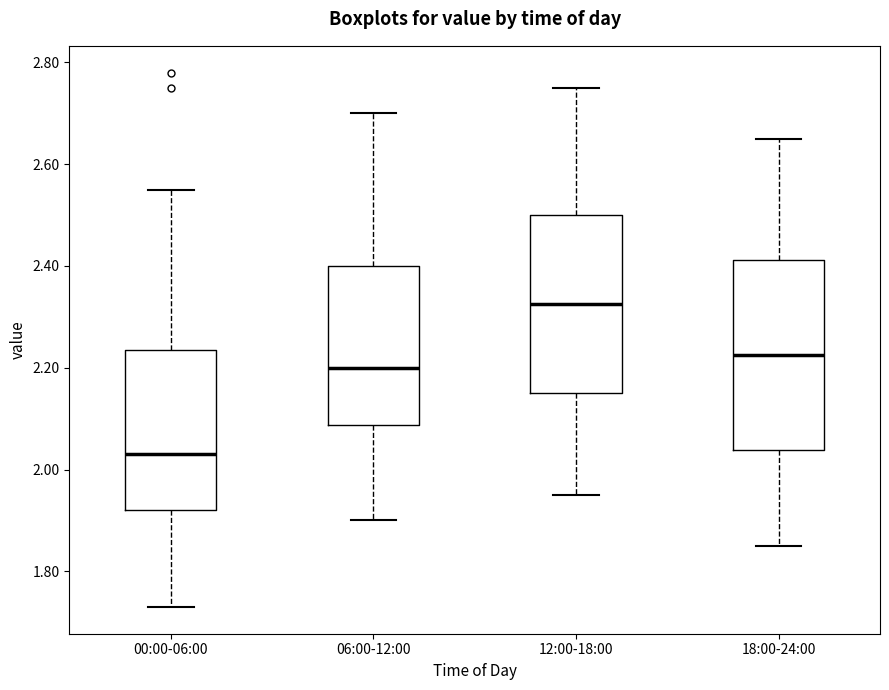

Where is the lower edge of the box for 06:00-12:00 on the y-axis? The values are not printed on the chart, so give them approximately, as read against the axis.

2.08